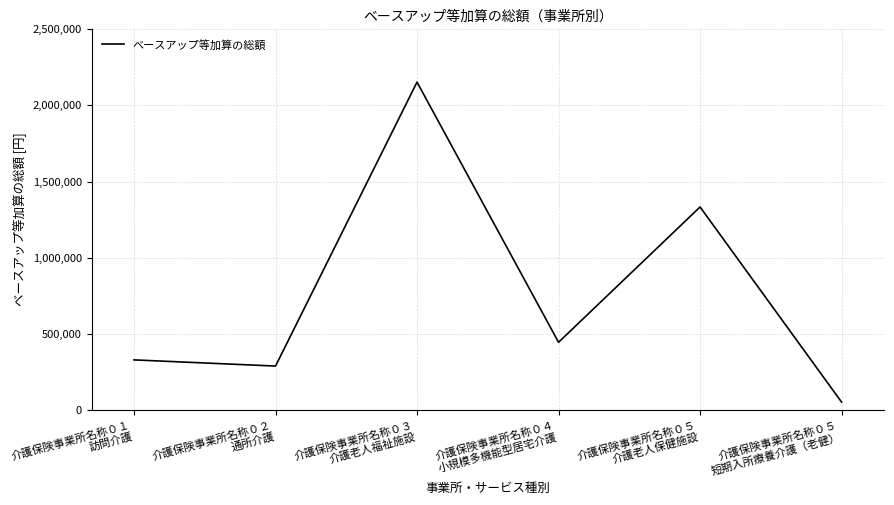

True or false: the data shows 3418930 at 介護保険事業所名称０３
介護老人福祉施設.

False